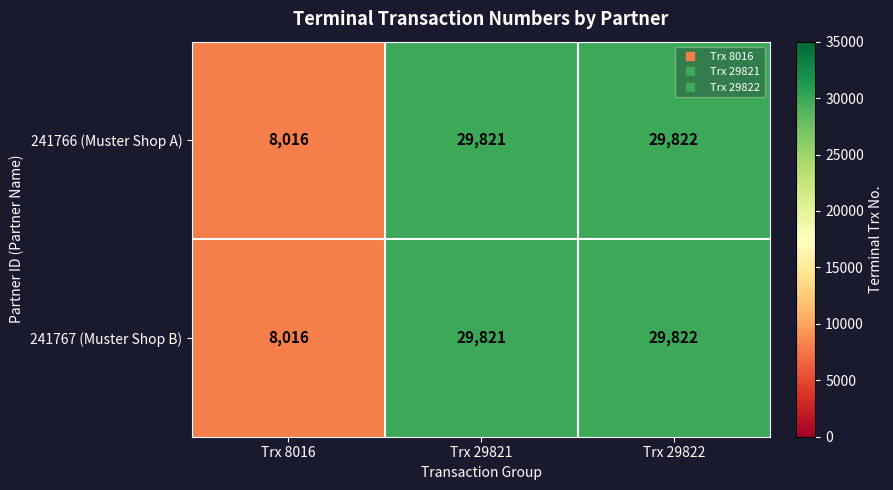

At how many categories does at least one series exceed 19497?

2